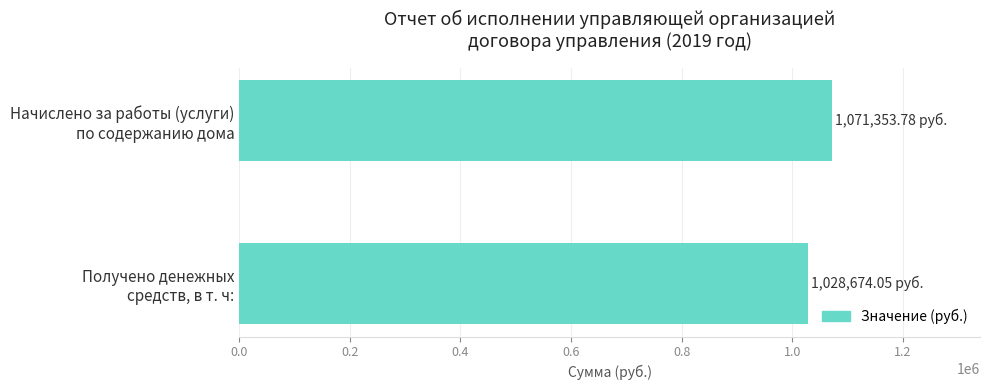

What is the sum of all values?

2100027.8